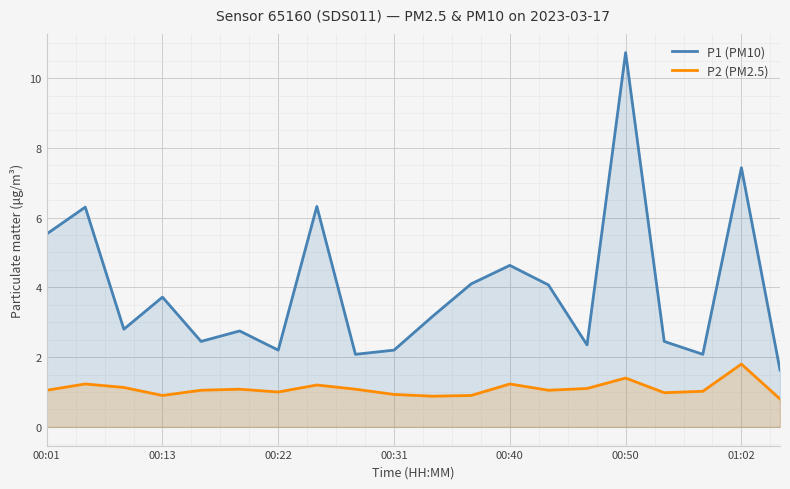

The value of P1 (PM10) at 00:01 is 3.5. True or false?

False